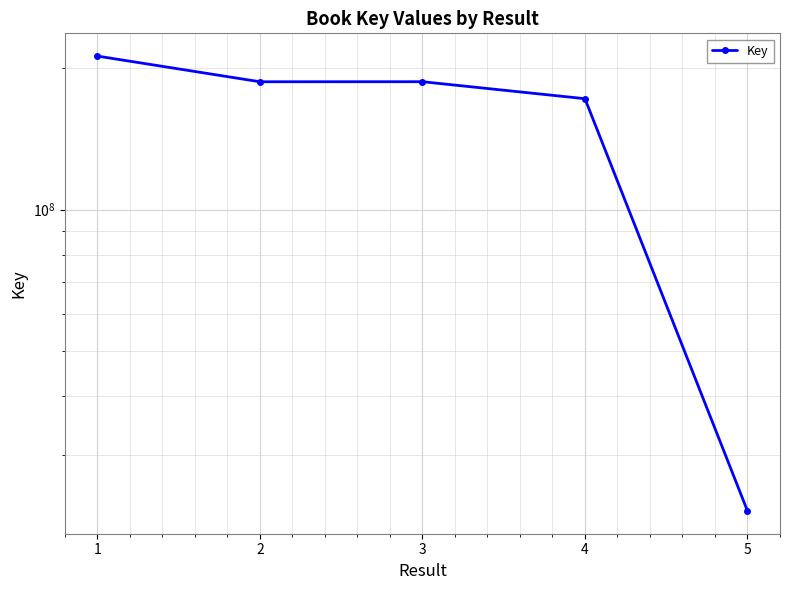

What is the greatest value displayed?

212465320